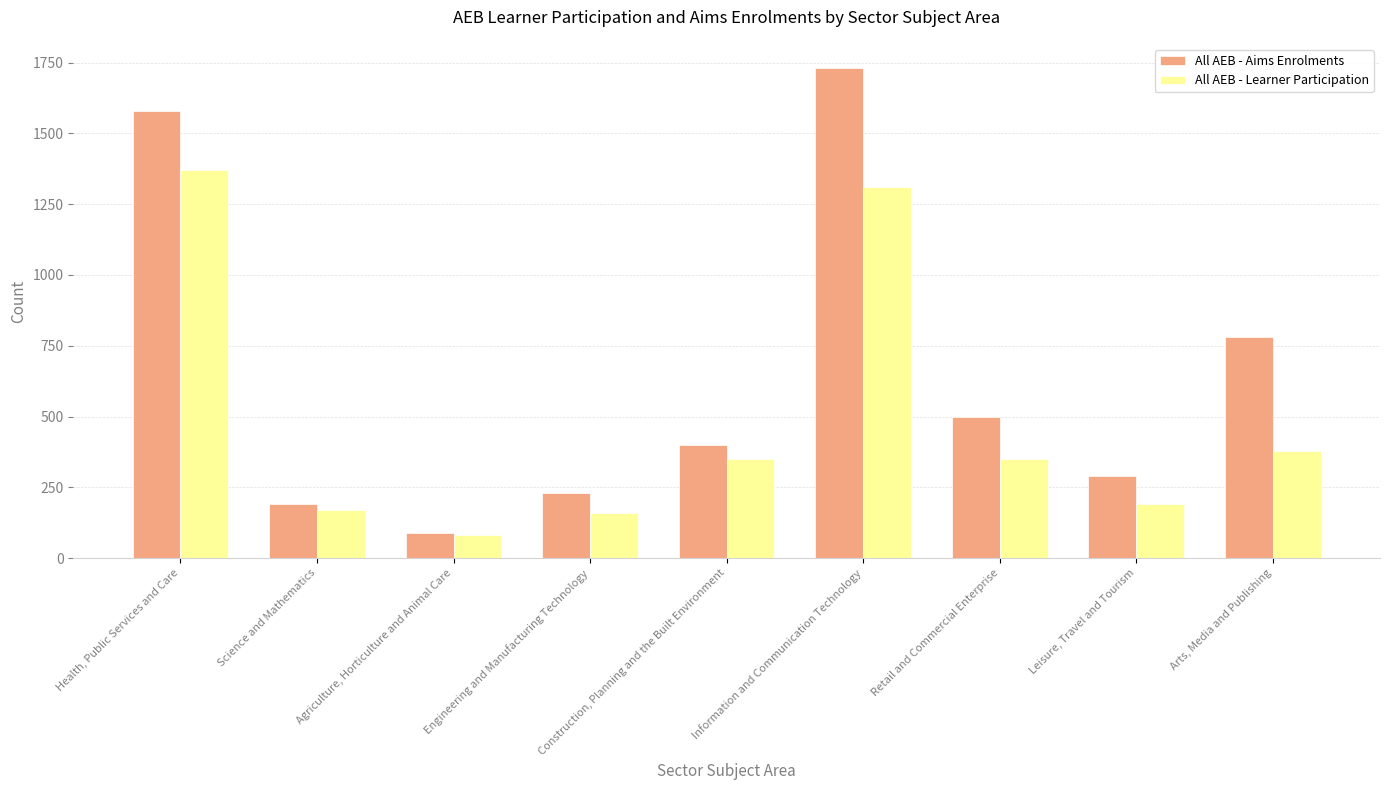

Count the number of data series in this chart.

2